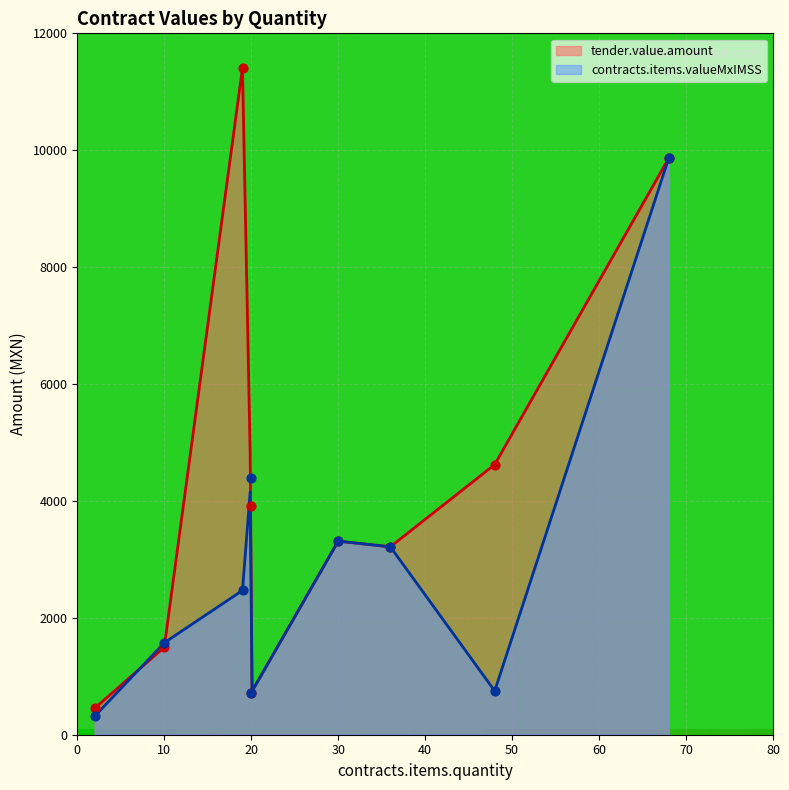

What are all the series names shown in the legend?

tender.value.amount, contracts.items.valueMxIMSS